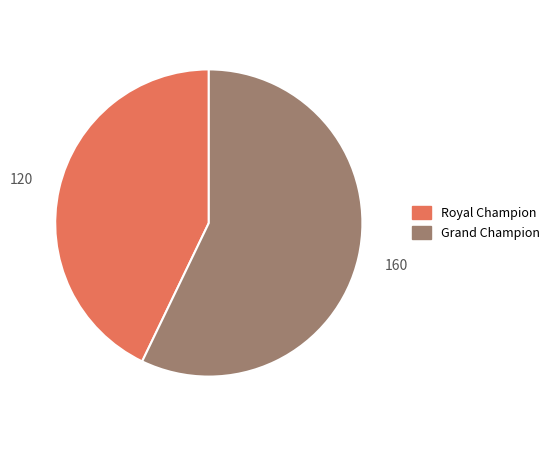

Is there any slice that represents more than half of the pie?

Yes